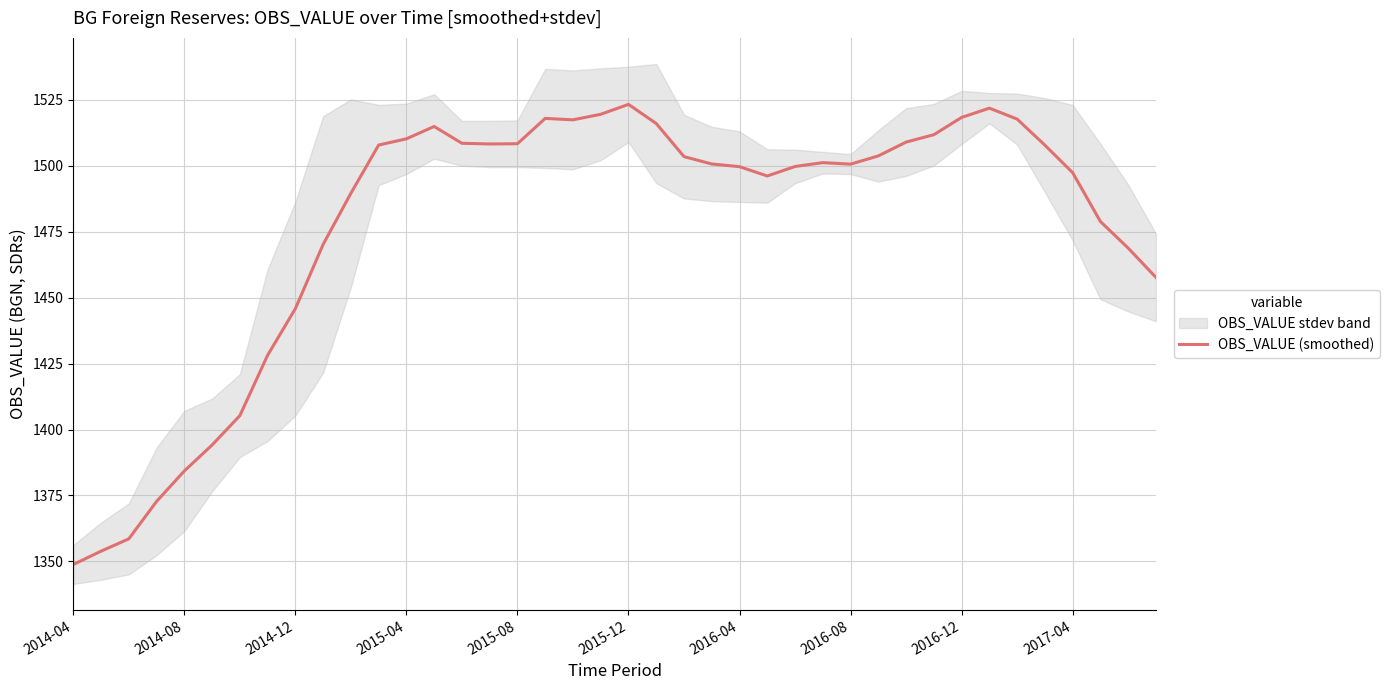

What is the sum of the values at 17 and 37?

2996.9